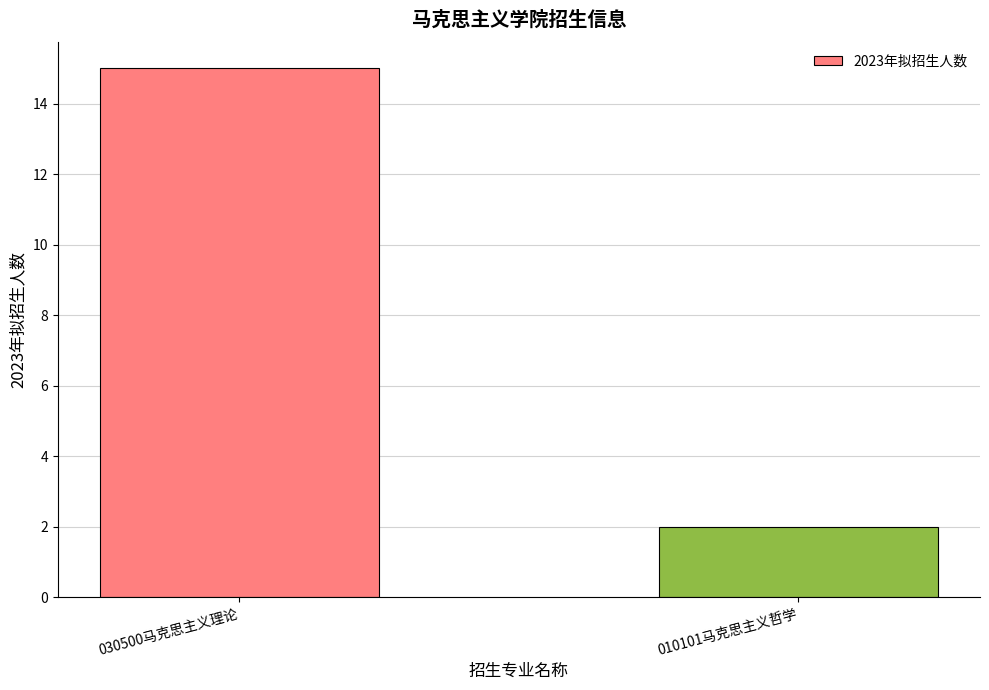

What is the change in value from 030500马克思主义理论 to 010101马克思主义哲学?

-13